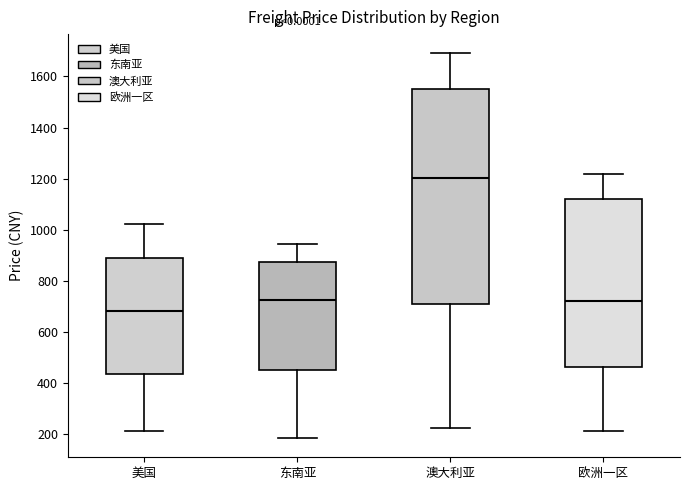

Which box is the tallest, from its lower edge to its upper edge?

澳大利亚